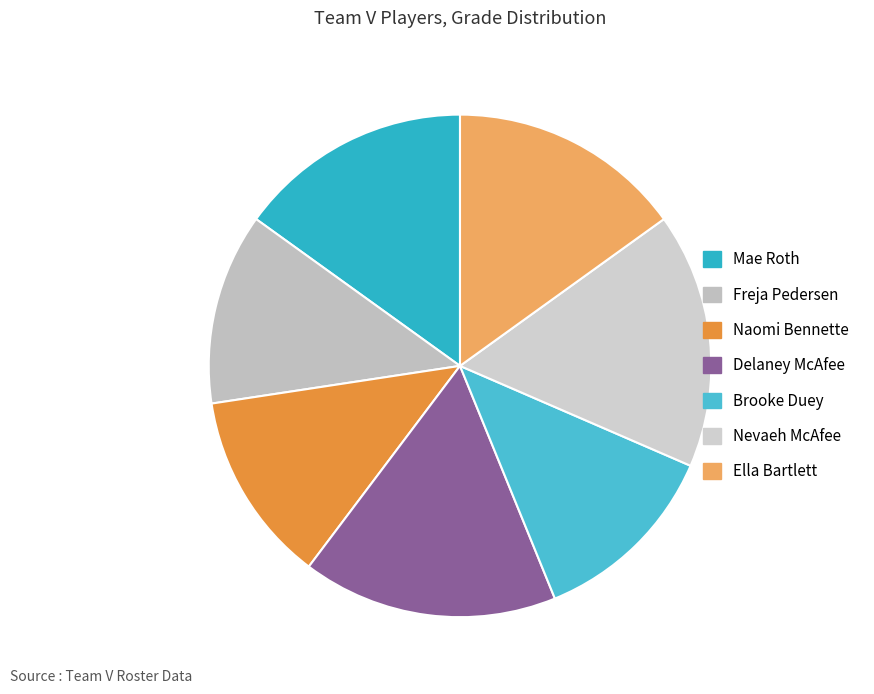

The Naomi Bennette slice represents 12% of the pie. True or false?

True